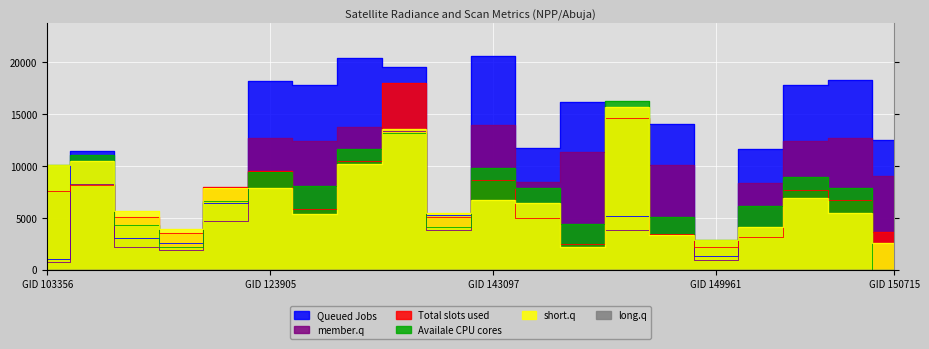

True or false: li has more than 2 interior local peaks.

True